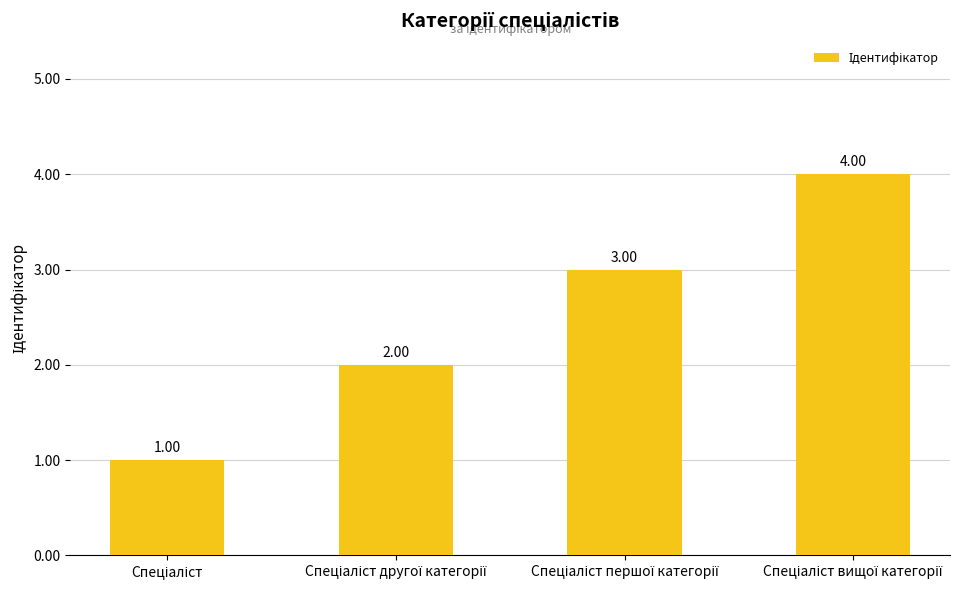

Are the bars horizontal?

No